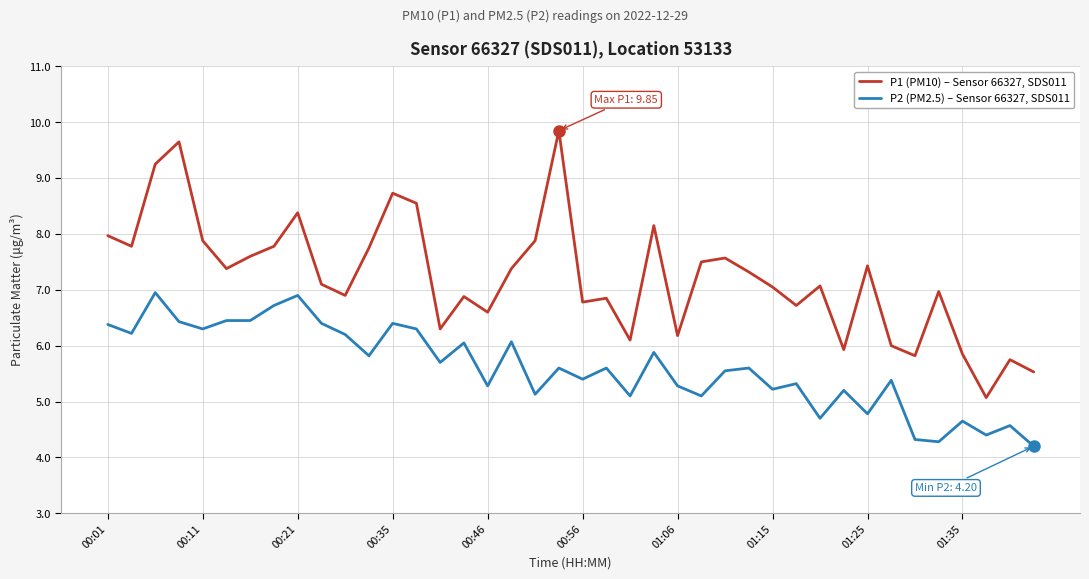

What is the smallest value displayed?

4.2